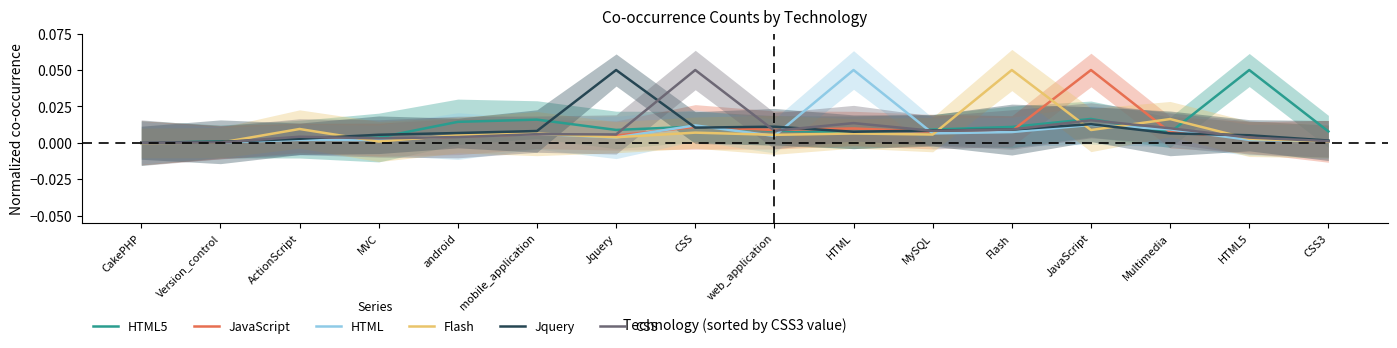

True or false: CSS has a value of 0.0 at Flash.

False